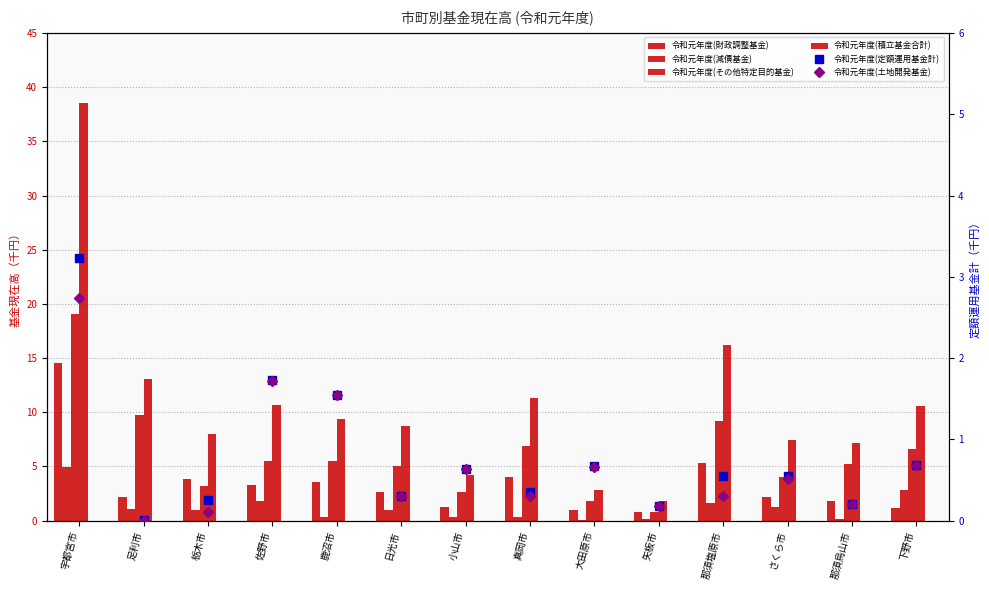

Read the 令和元年度(土地開発基金) value at 大田原市.

0.7